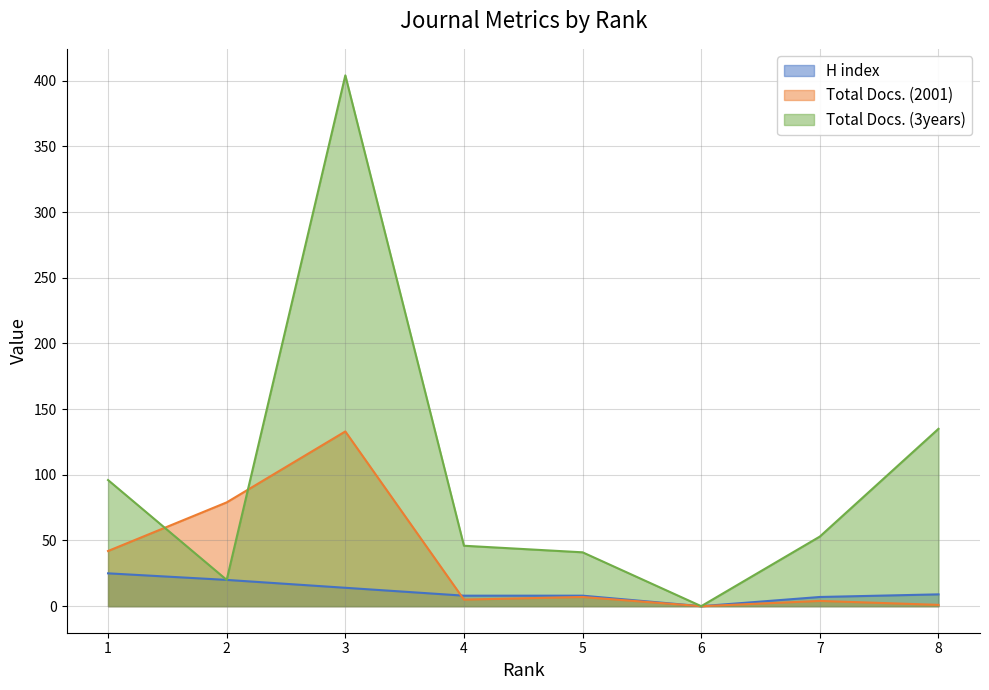

What is the value of the Total Docs. (3years) point at the 5th from the left?

41